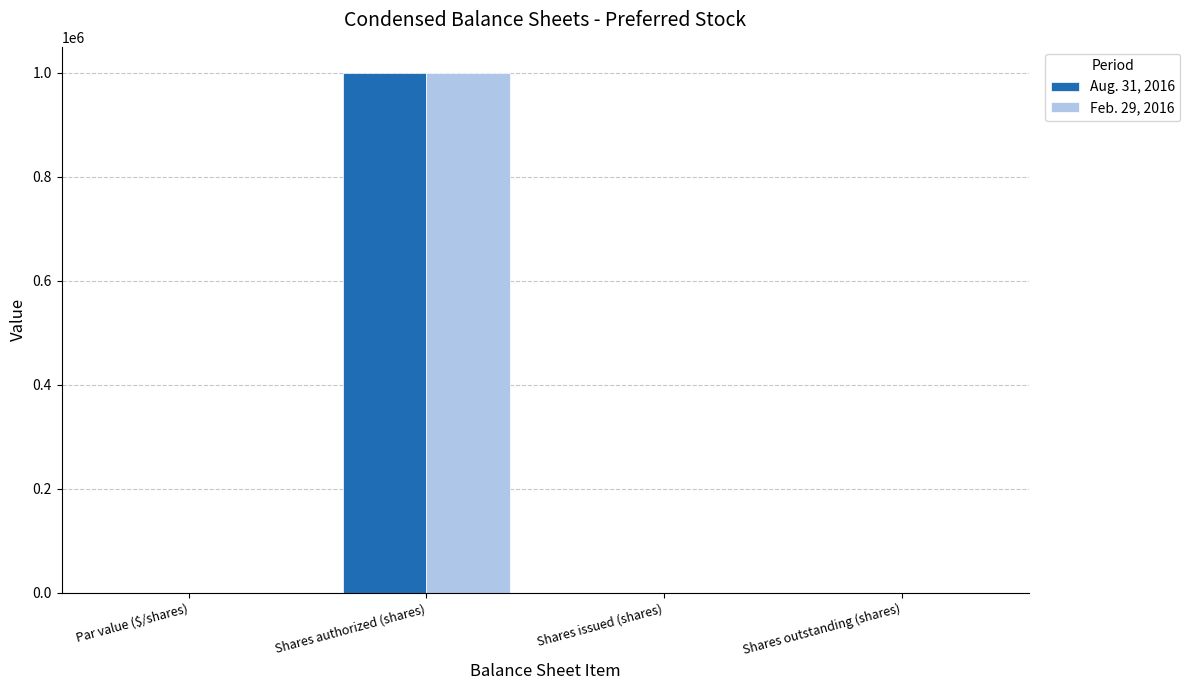

The value of Feb. 29, 2016 at Shares authorized (shares) is 1000000.0. True or false?

True